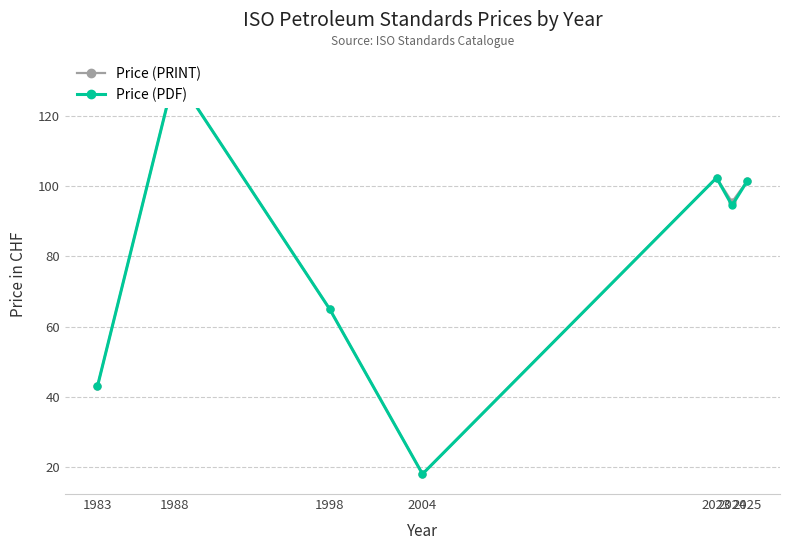

What is the difference between the second highest and minimum values in the Price (PRINT) series?

84.4